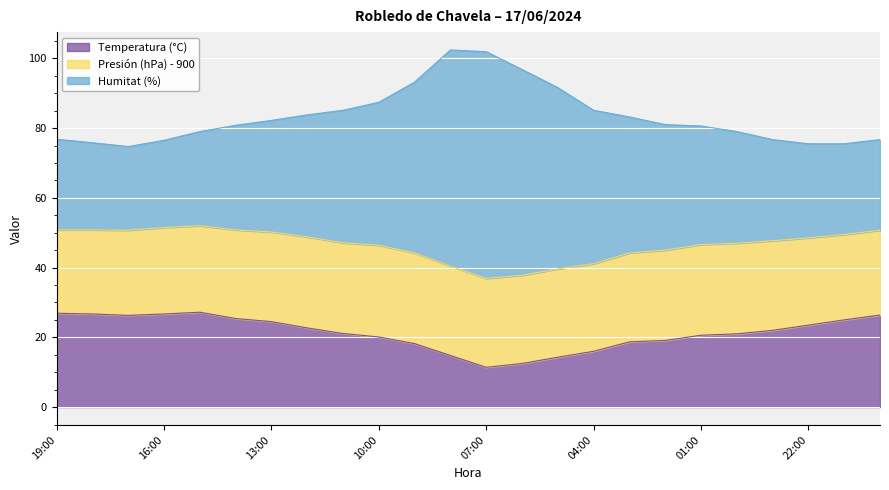

What is the label of the 15th point from the right?

10:00